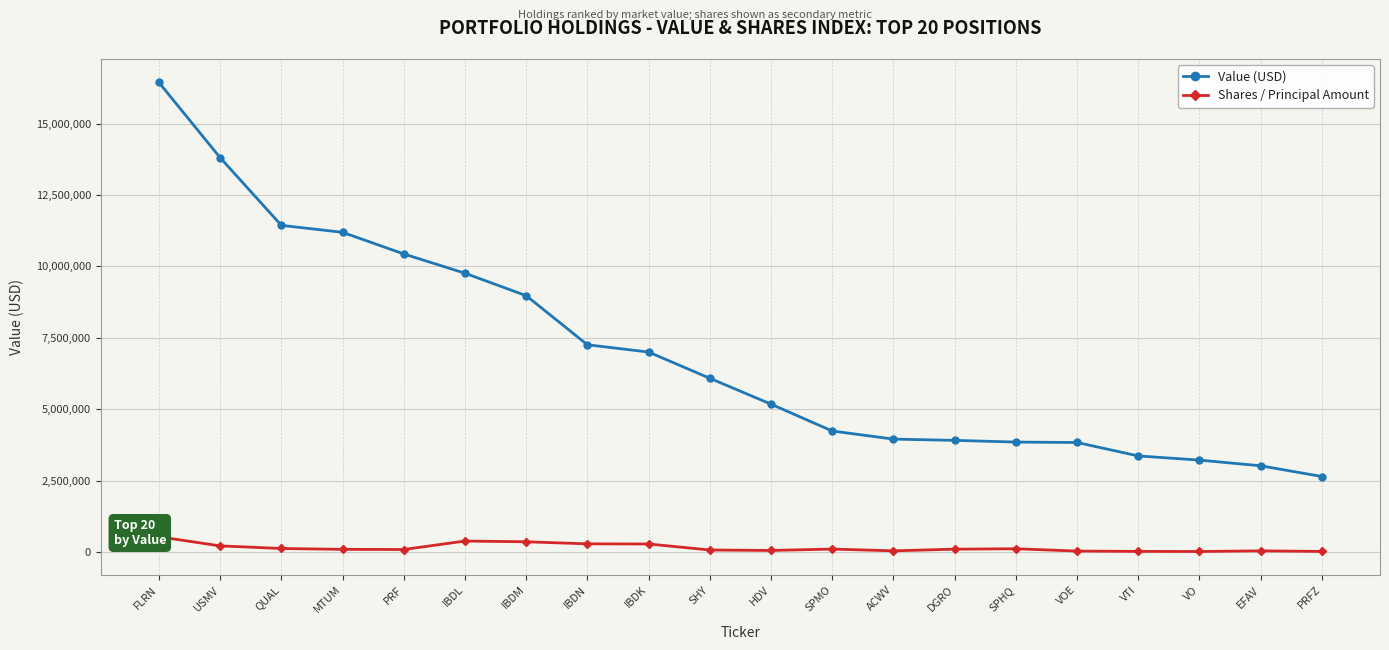

What is the greatest value displayed?

16438000